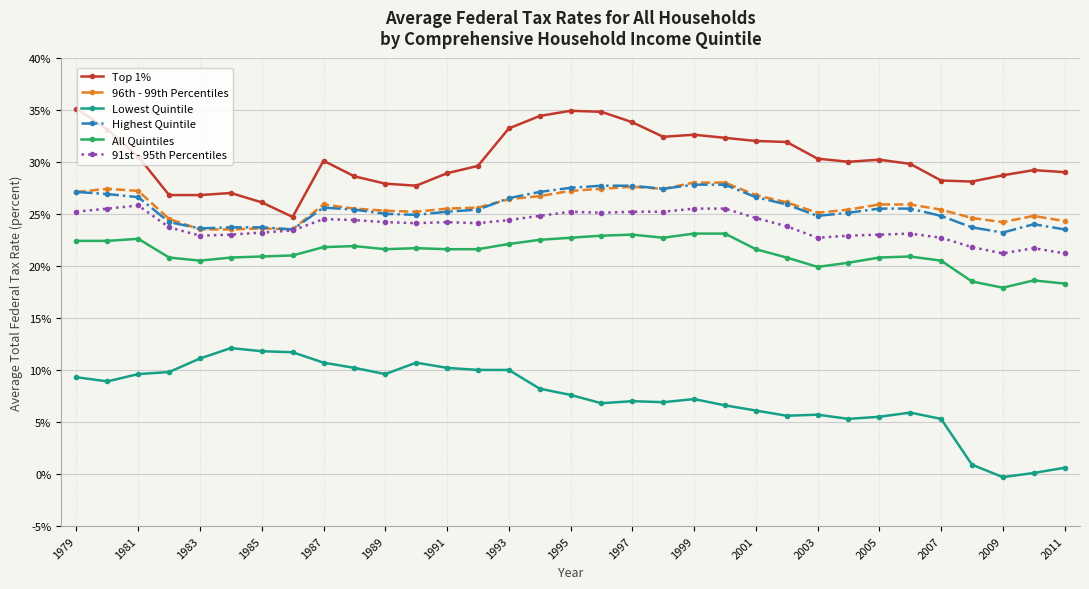

What is the value of the 91st - 95th Percentiles point at the 24th from the left?

23.8